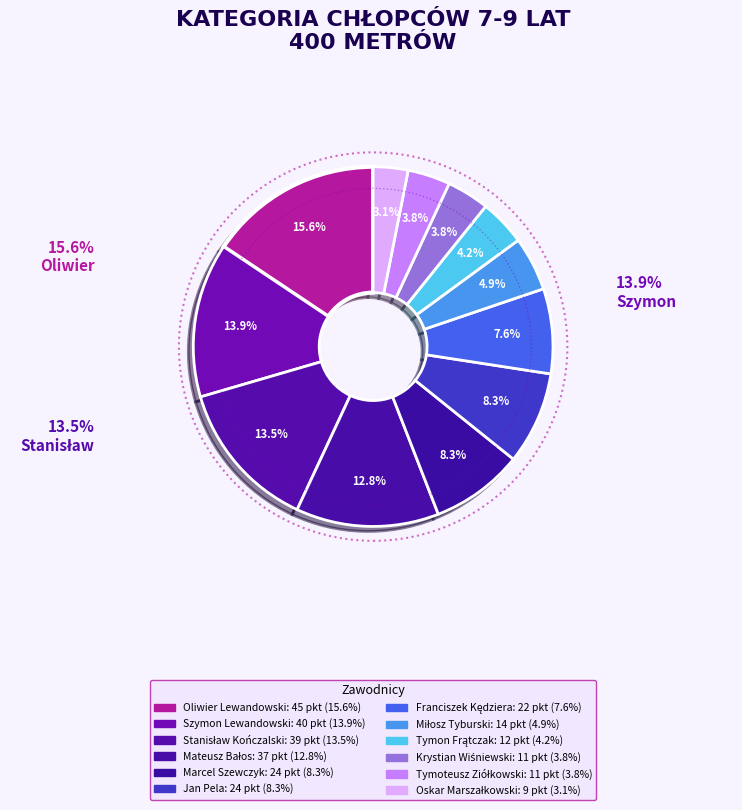

How many segments does this pie chart have?

12